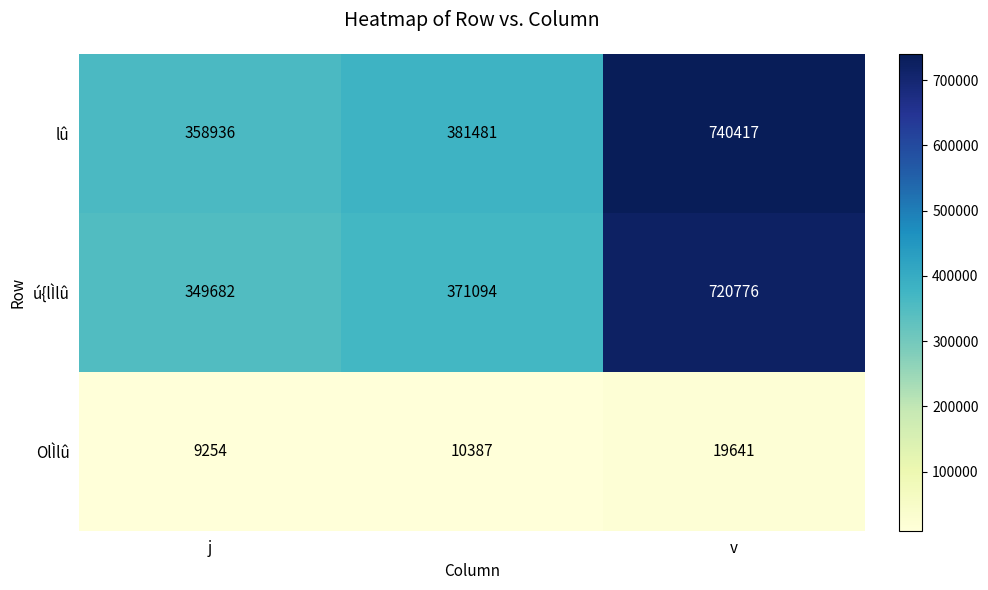

What is the sum of all OlÌlû values?

39282